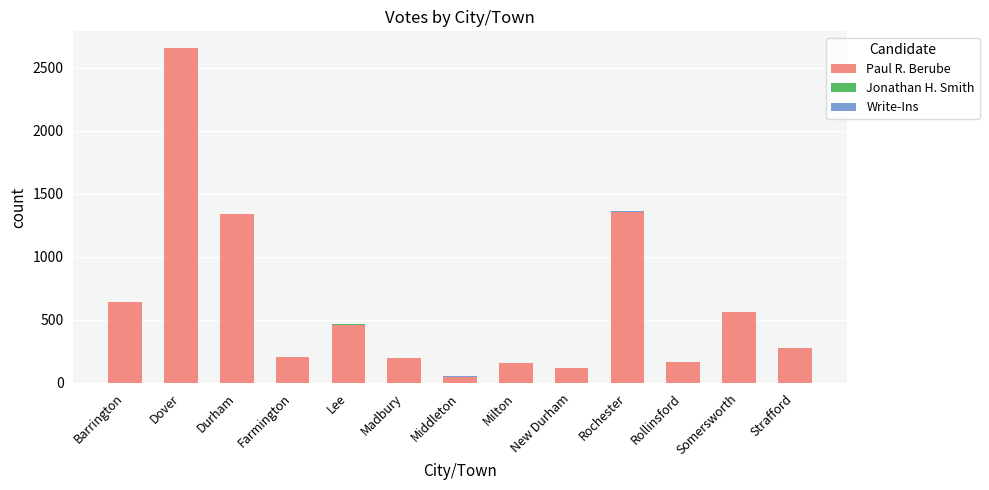

What is the maximum value for Paul R. Berube?

2655